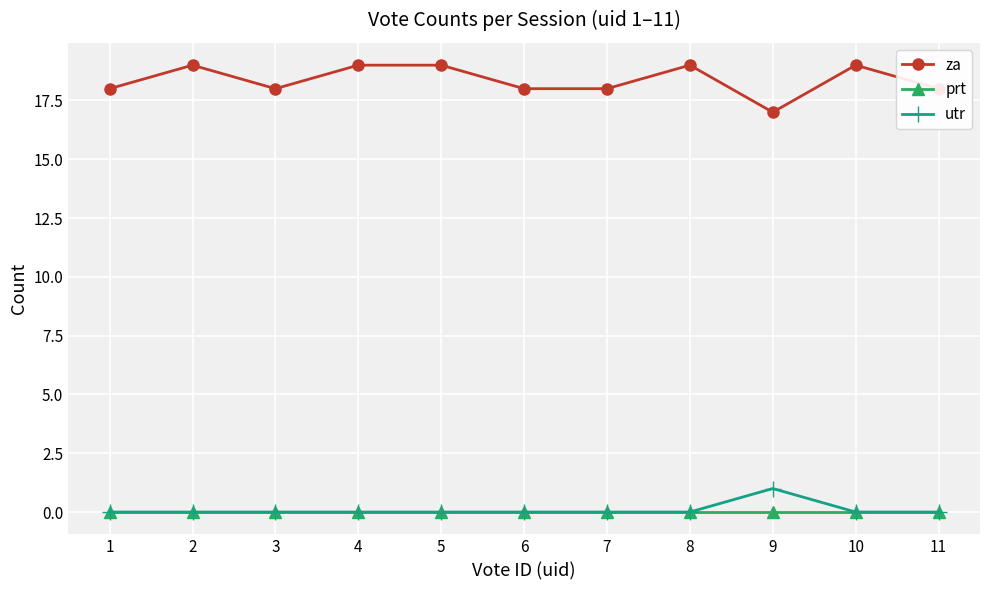

Is this an area chart (filled region under the line)?

No